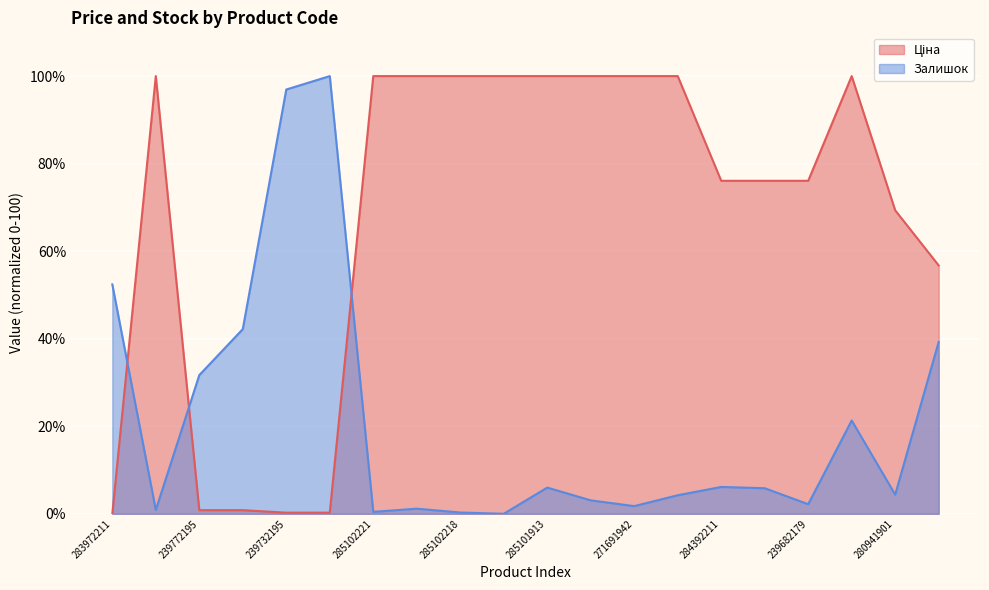

What position from the left is 283972211?

1